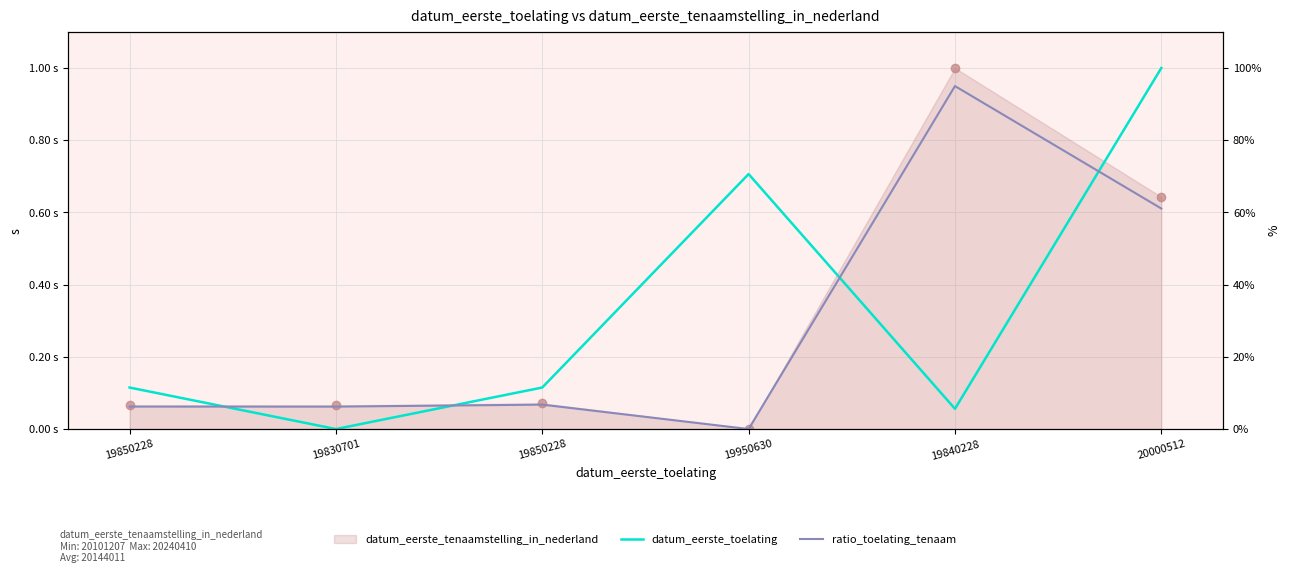

Rank the categories by datum_eerste_toelating value from lowest to highest.

19830701, 19840228, 19850228, 19850228, 19950630, 20000512